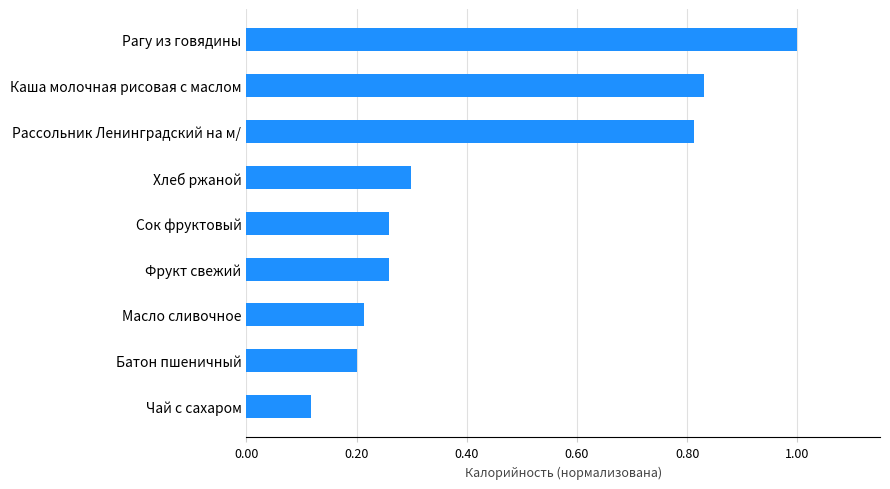

Which category has the highest value across all series?

Рагу из говядины